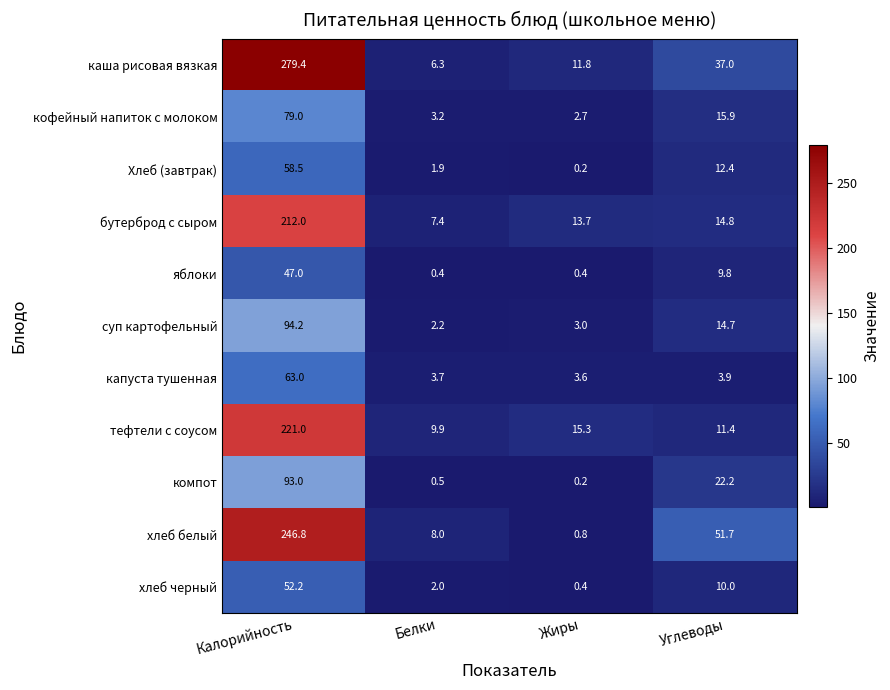

The капуста тушенная series shows 112.5 at Калорийность. True or false?

False